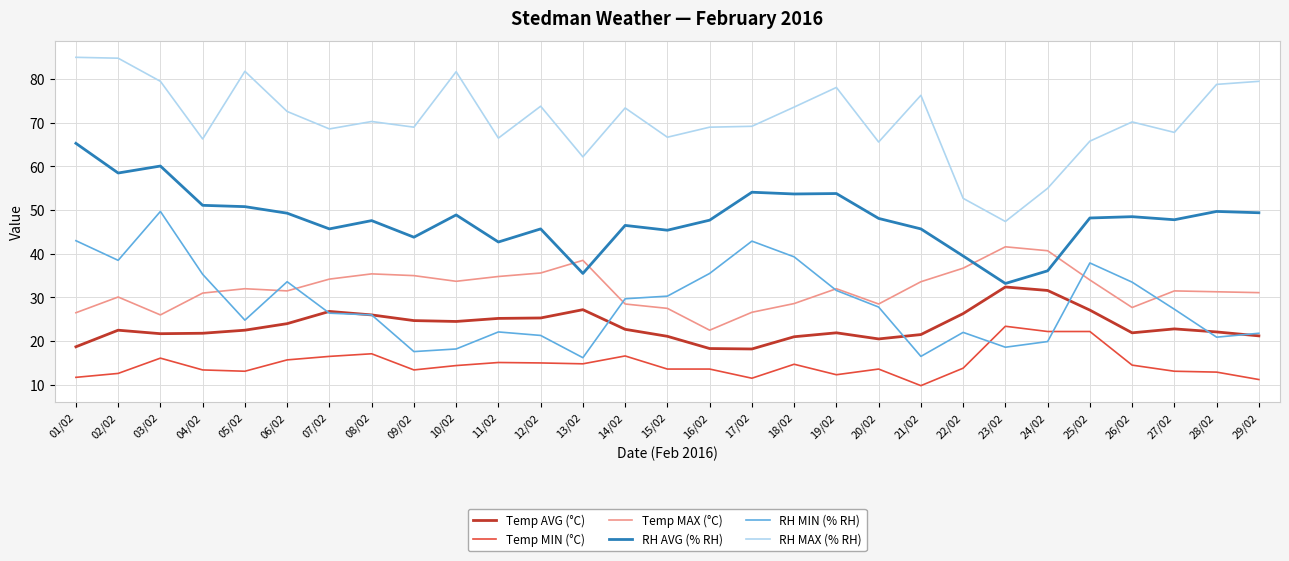

Which series has the largest range (max minus min)?

RH MAX (% RH)